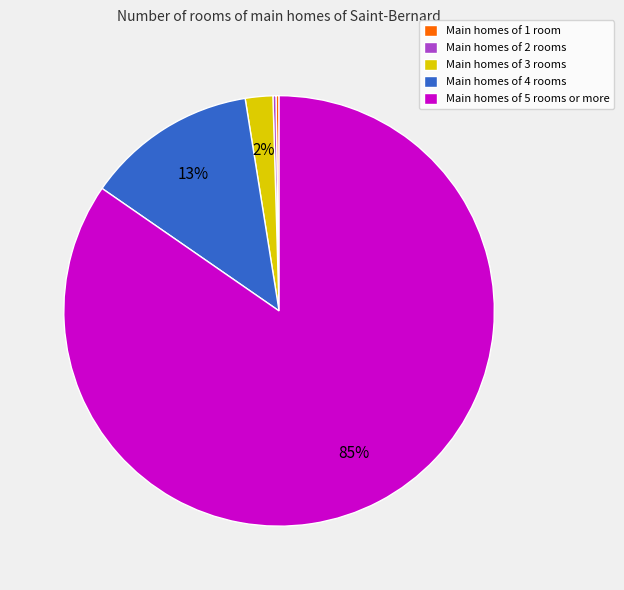

To the nearest percent, what percentage of the pie is Main homes of 5 rooms or more?

85%